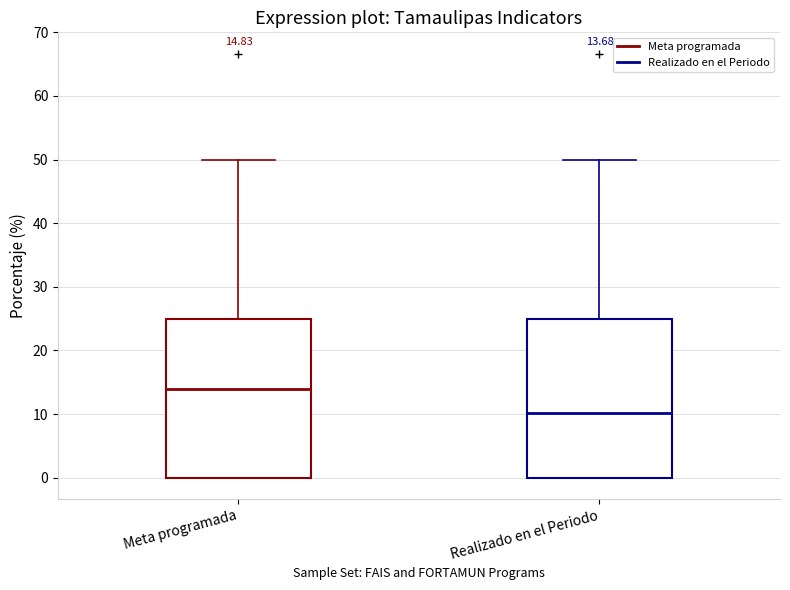

Which box has the highest median line?

Meta programada